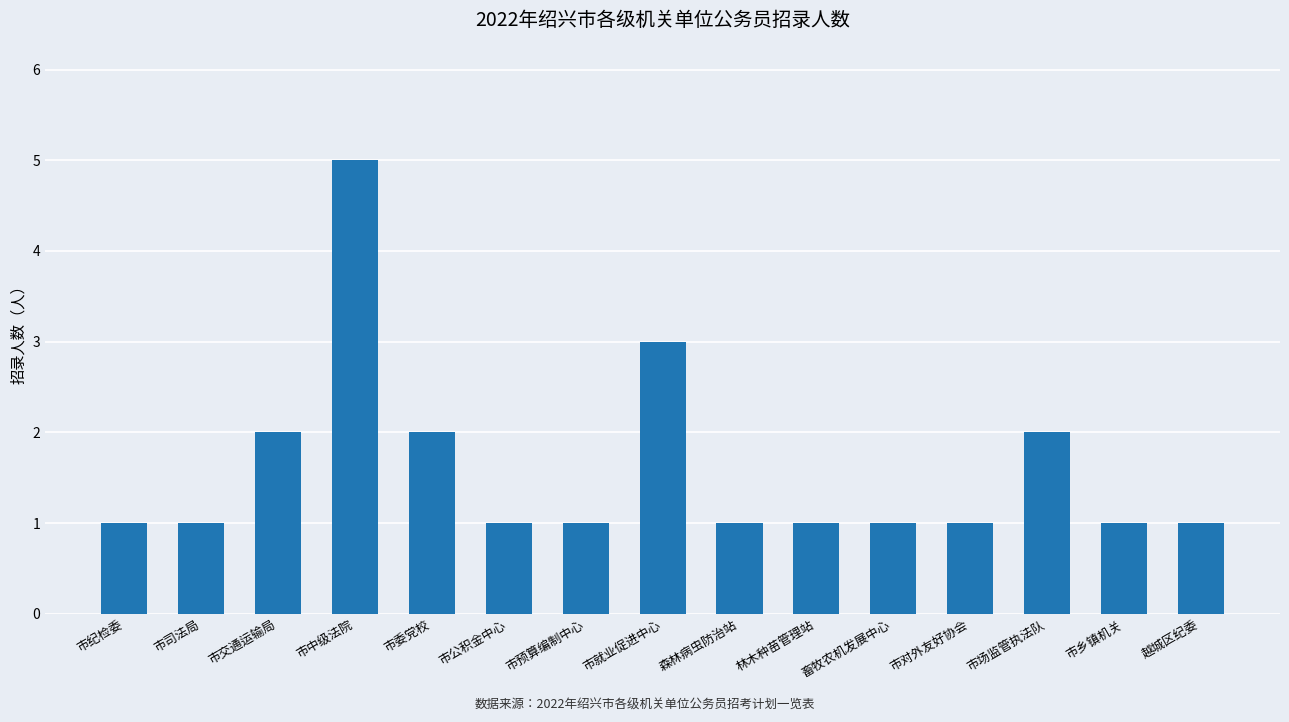

How many distinct data groups are displayed?

1